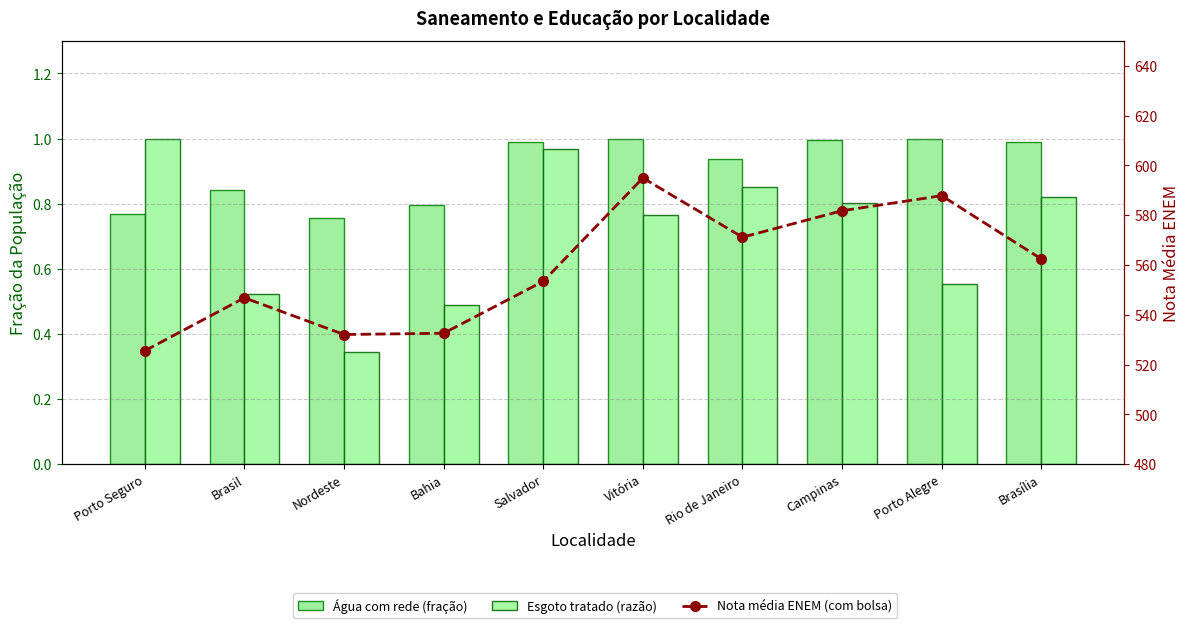

Reading left to right, extract all data points from this chart.

Água com rede (fração): 0.8	0.8	0.8	0.8	1.0	1.0	0.9	1.0	1.0	1.0
Esgoto tratado (razão): 1.0	0.5	0.3	0.5	1.0	0.8	0.9	0.8	0.6	0.8
Nota média ENEM (com bolsa): 525.5	546.8	532.1	532.6	553.4	595.0	571.2	581.8	587.8	562.4